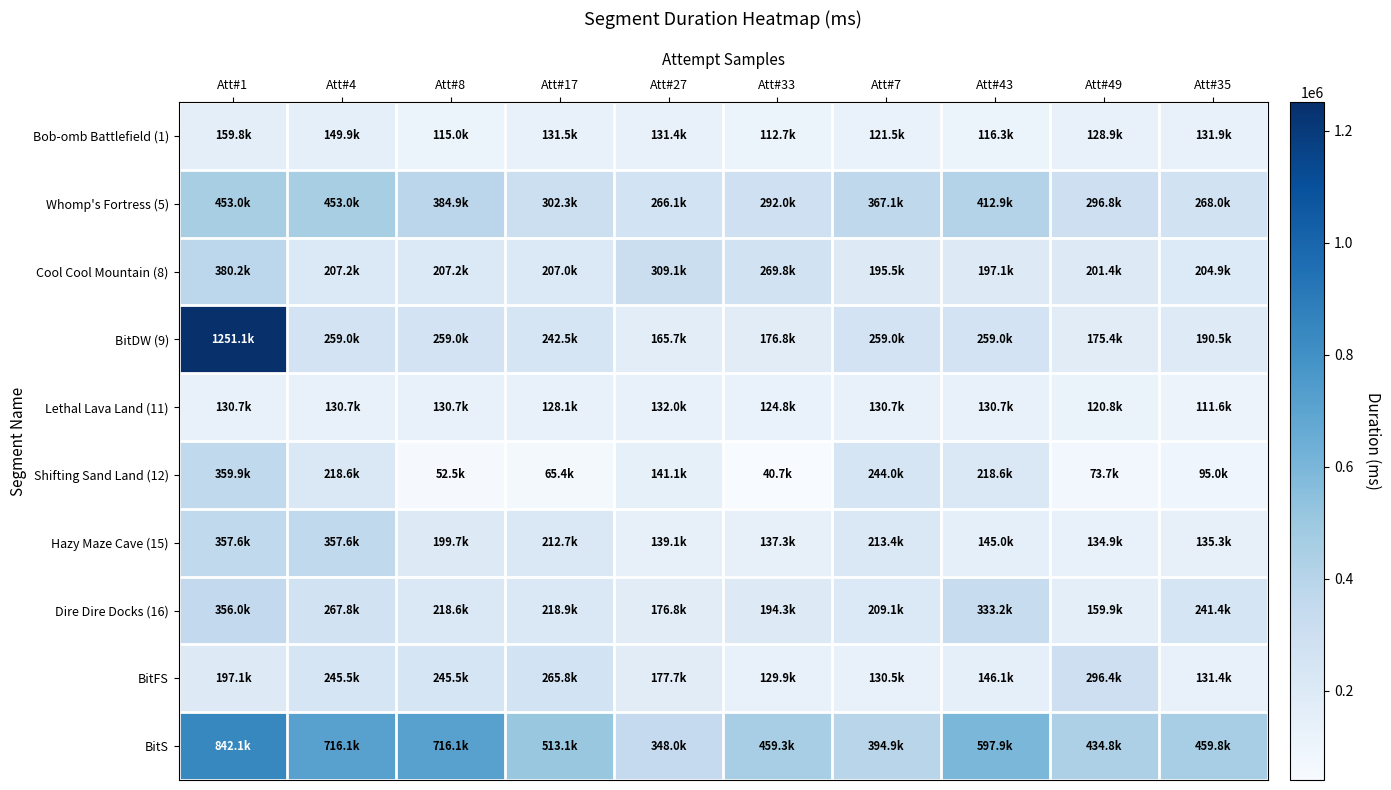

Which series has the largest total across all categories?

BitS